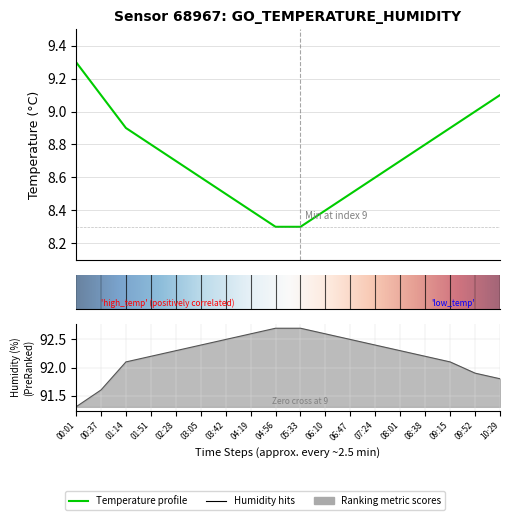

Is the value of humidity at 03:05 greater than the value of temperature at 08:38?

Yes